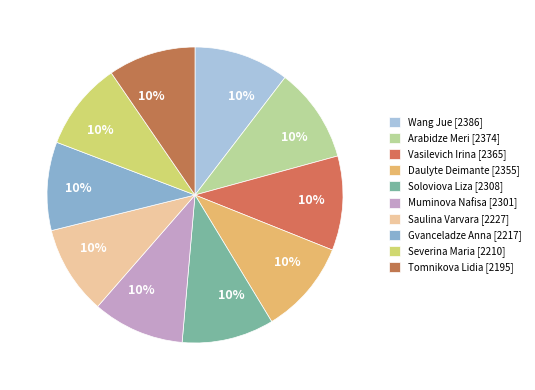

Rank the categories by value from highest to lowest.

Wang Jue [2386], Arabidze Meri [2374], Vasilevich Irina [2365], Daulyte Deimante [2355], Soloviova Liza [2308], Muminova Nafisa [2301], Saulina Varvara [2227], Gvanceladze Anna [2217], Severina Maria [2210], Tomnikova Lidia [2195]